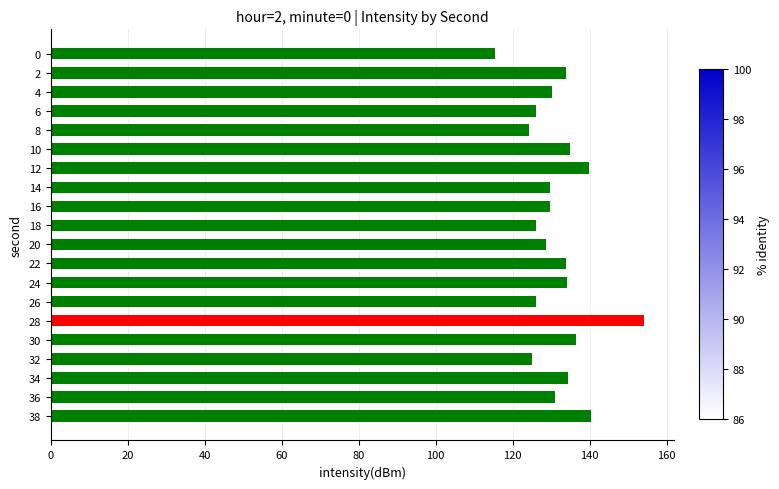

Are the bars horizontal?

Yes